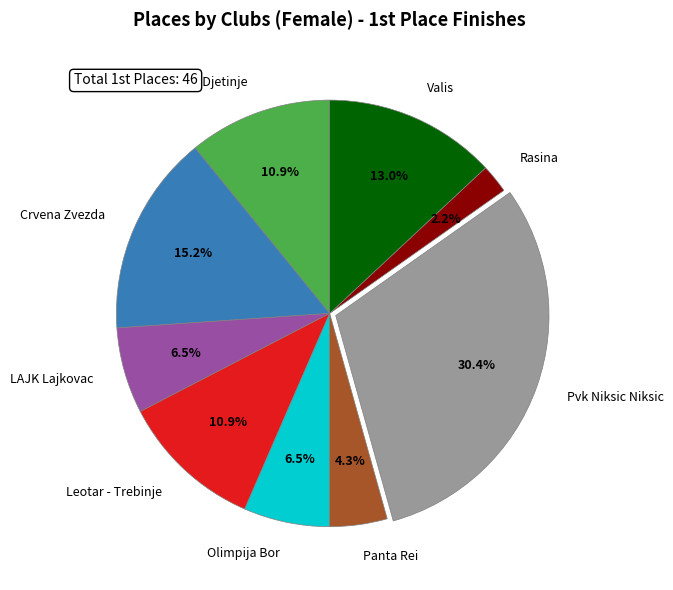

Between Leotar - Trebinje and Crvena Zvezda, which is larger?

Crvena Zvezda